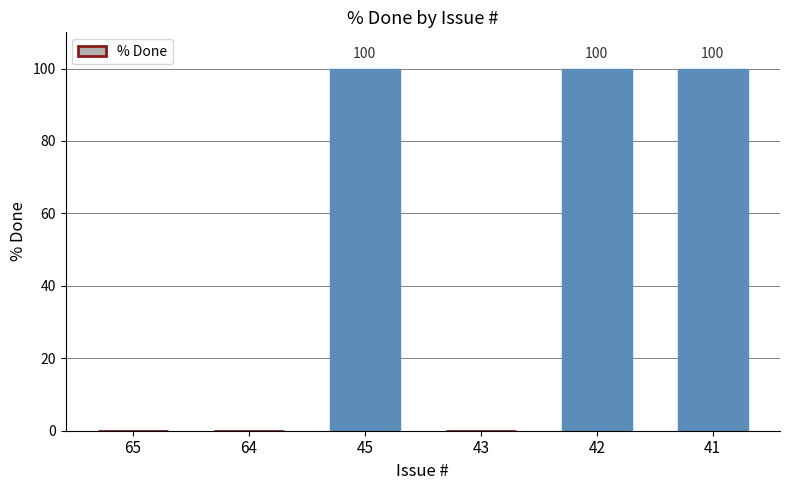

How many series are shown in this chart?

1